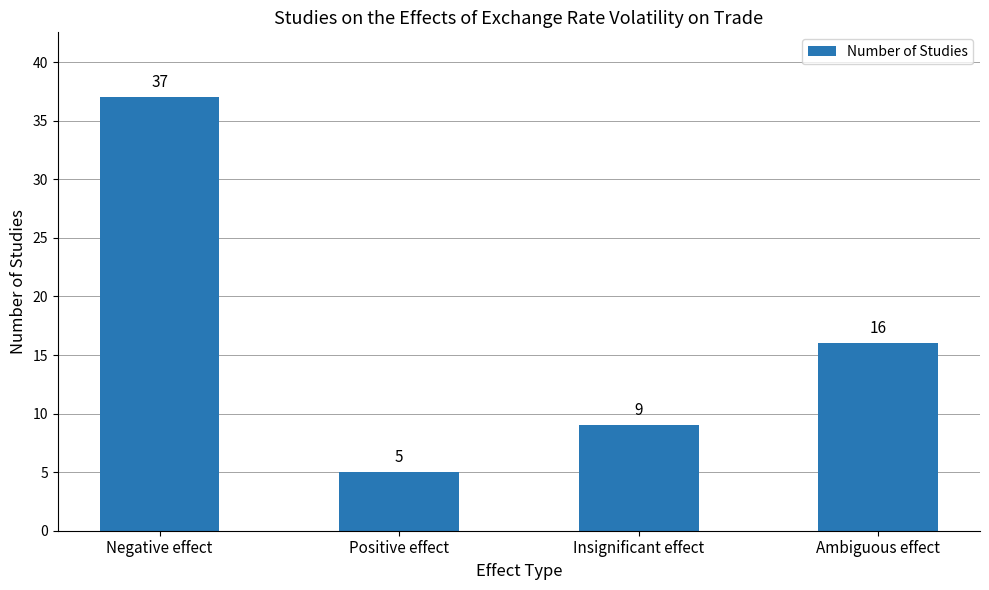

Which has a higher value, Negative effect or Positive effect?

Negative effect